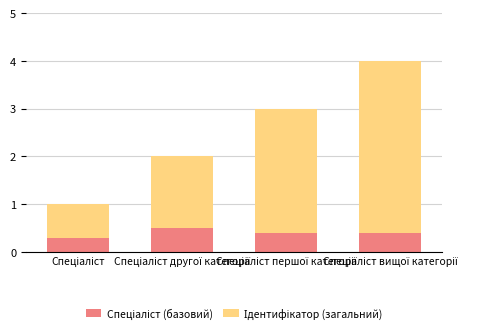

Are the bars grouped side by side (vs. stacked)?

No